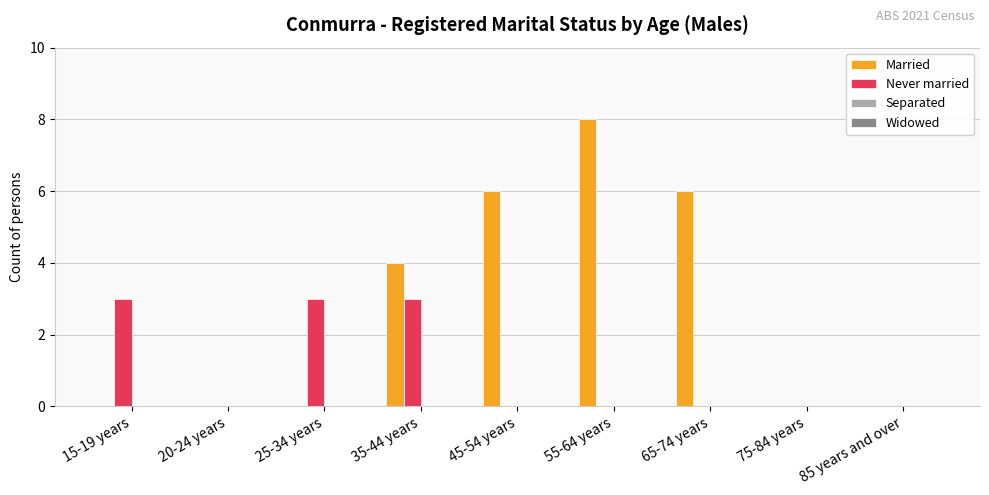

At which category is the sum across all series the highest?

55-64 years